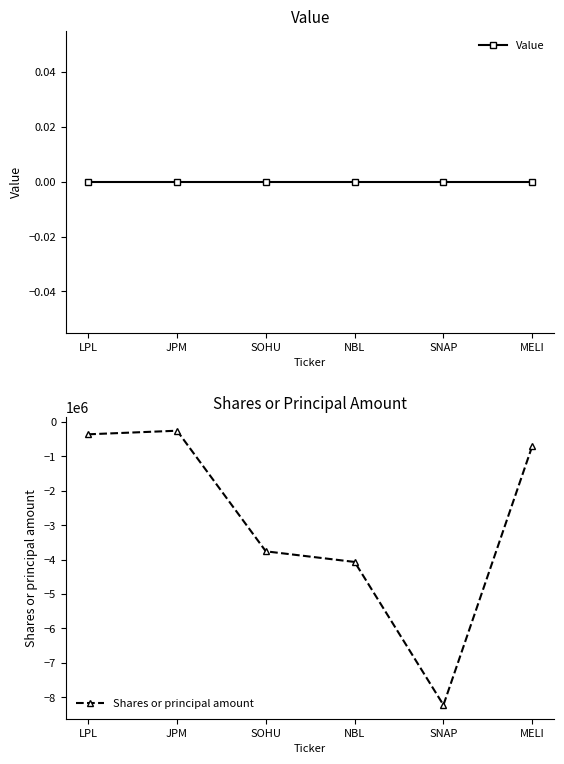

List the labels in order of Value value, smallest first.

LPL, JPM, SOHU, NBL, SNAP, MELI